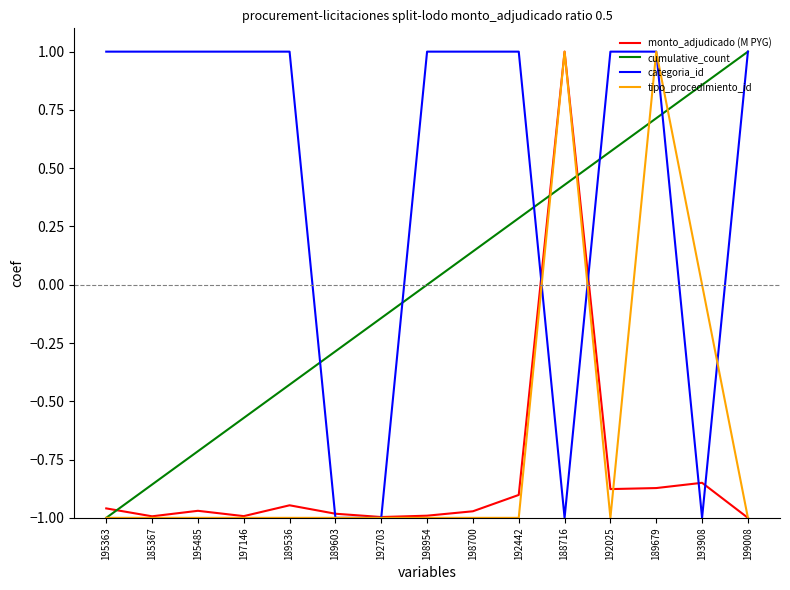

The value of cumulative_count at 198700 is 0.0. True or false?

False